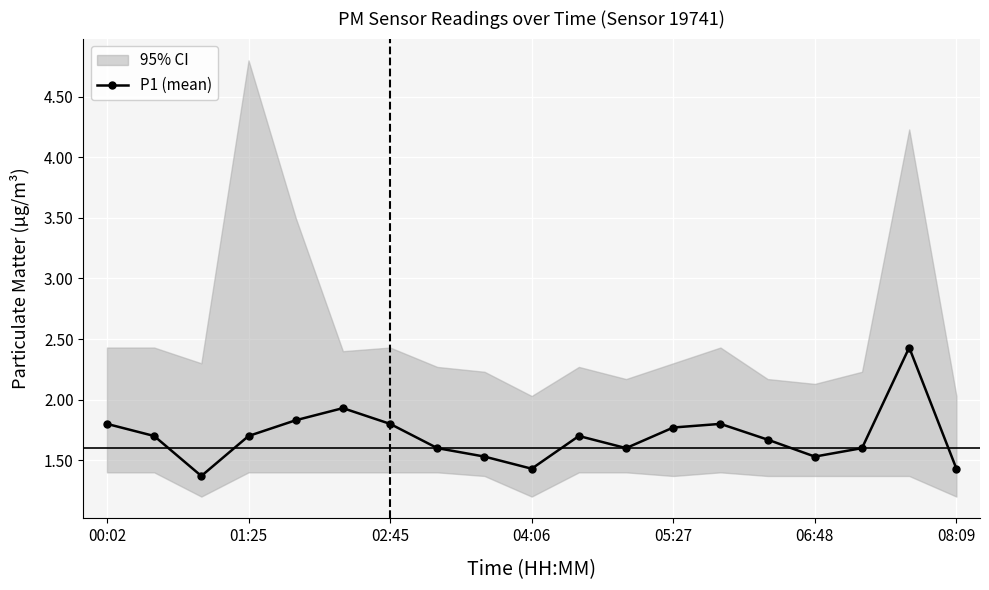

What is the minimum value shown in the chart?

1.4